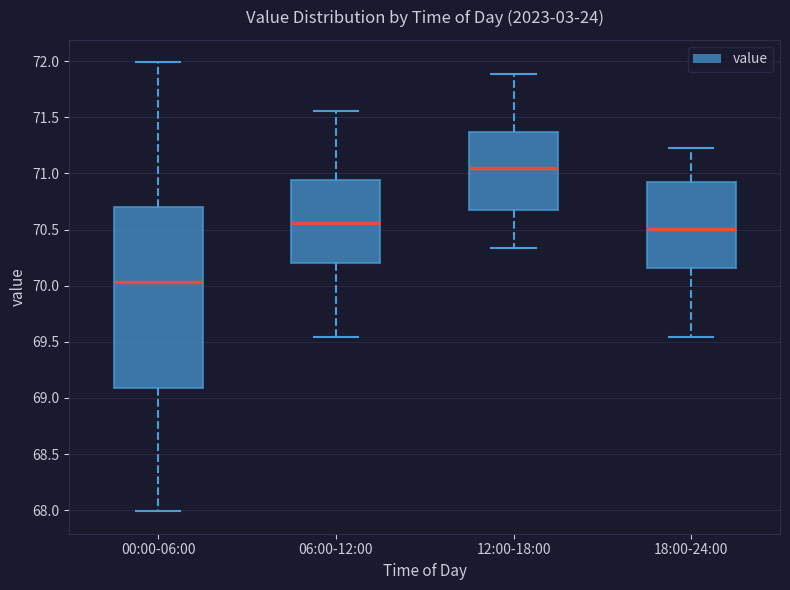

Reading left to right, read every box against the y-axis: the position of its median line, the range the box covers, and the ends of its whiskers. The values are not printed on the chart, so give them approximately, as read against the axis.

00:00-06:00: median 70.05, box 69.10 to 70.70, whiskers 68.00 to 72.00
06:00-12:00: median 70.55, box 70.20 to 70.95, whiskers 69.55 to 71.55
12:00-18:00: median 71.05, box 70.65 to 71.35, whiskers 70.35 to 71.90
18:00-24:00: median 70.50, box 70.15 to 70.90, whiskers 69.55 to 71.25